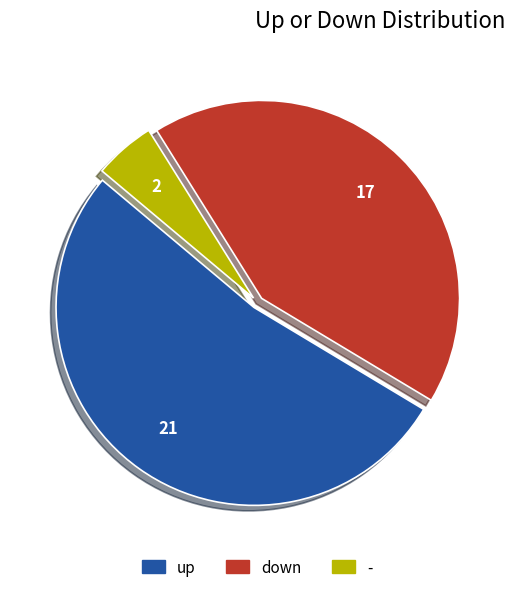

What is the largest slice in the pie chart?

up